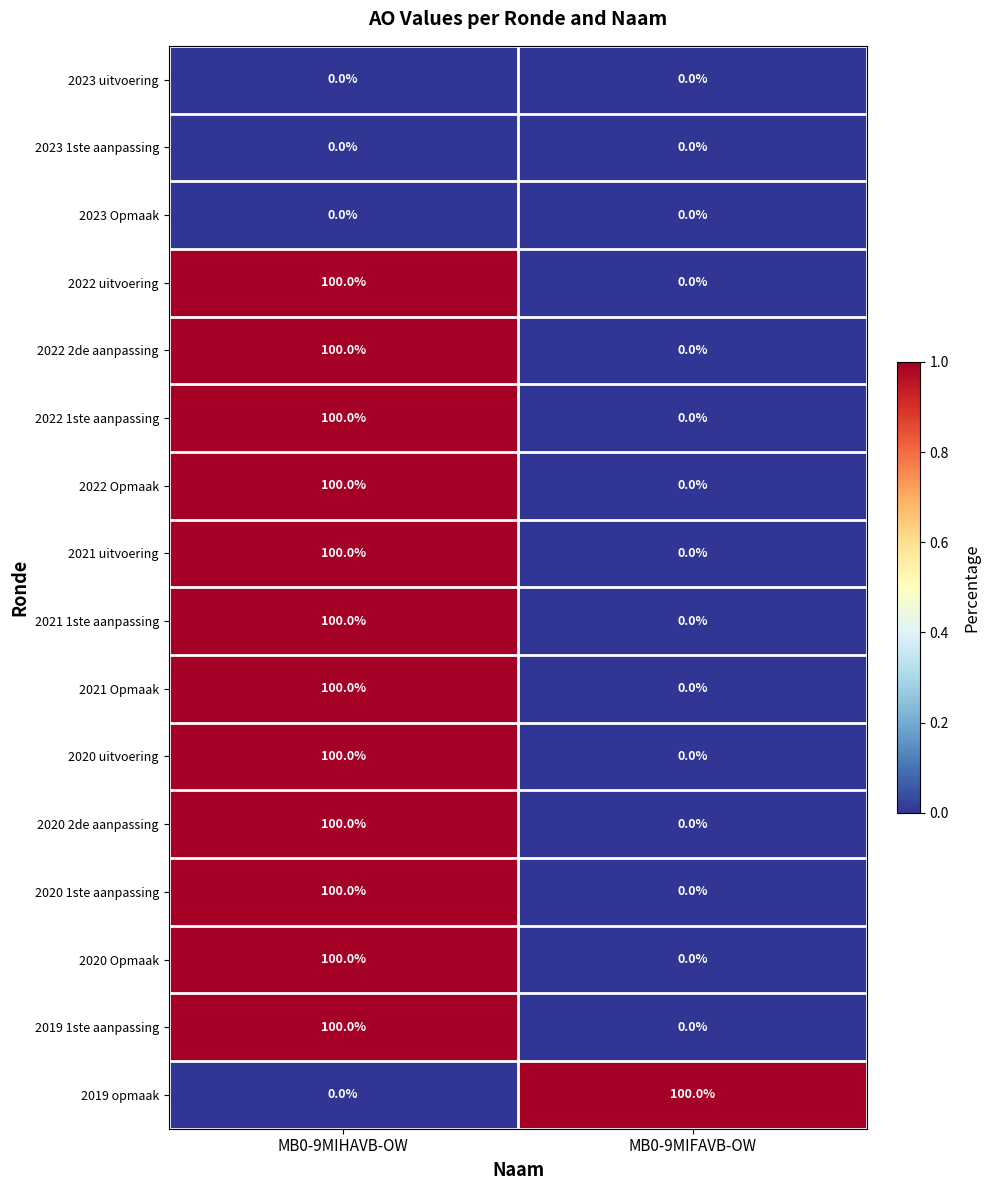

How many categories are shown in the chart?

2